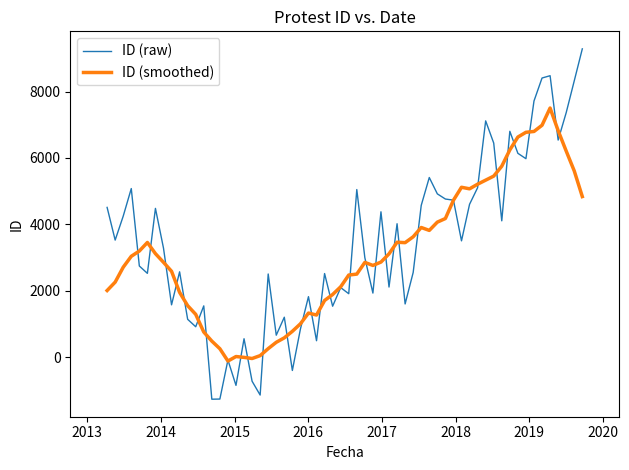

Which series has the largest range (max minus min)?

ID (raw)